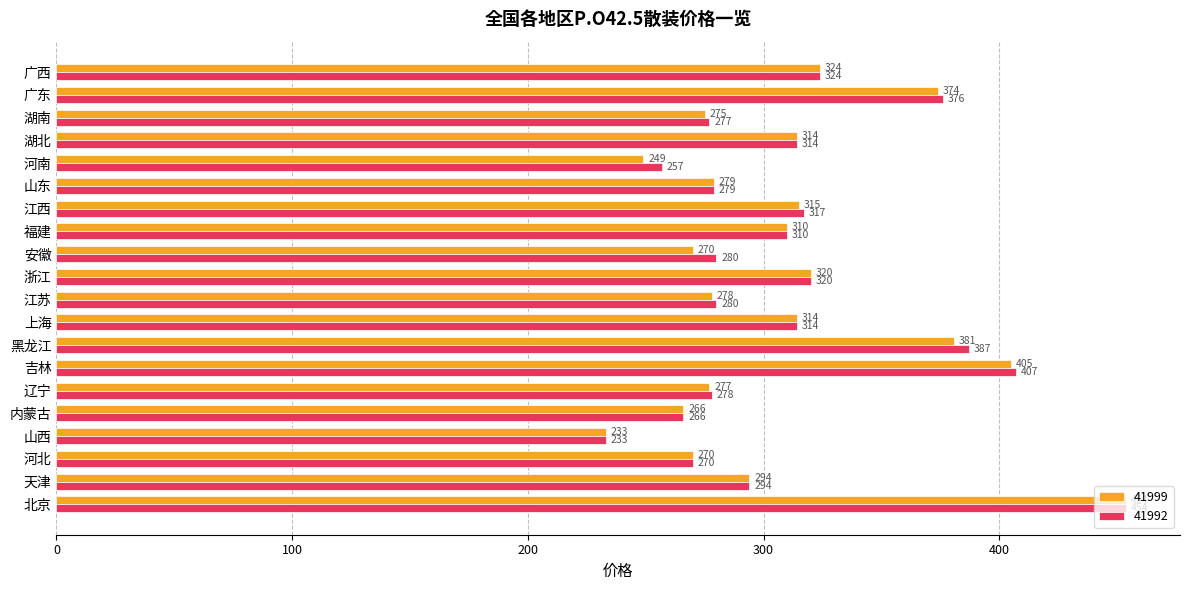

How many categories are shown in the chart?

20